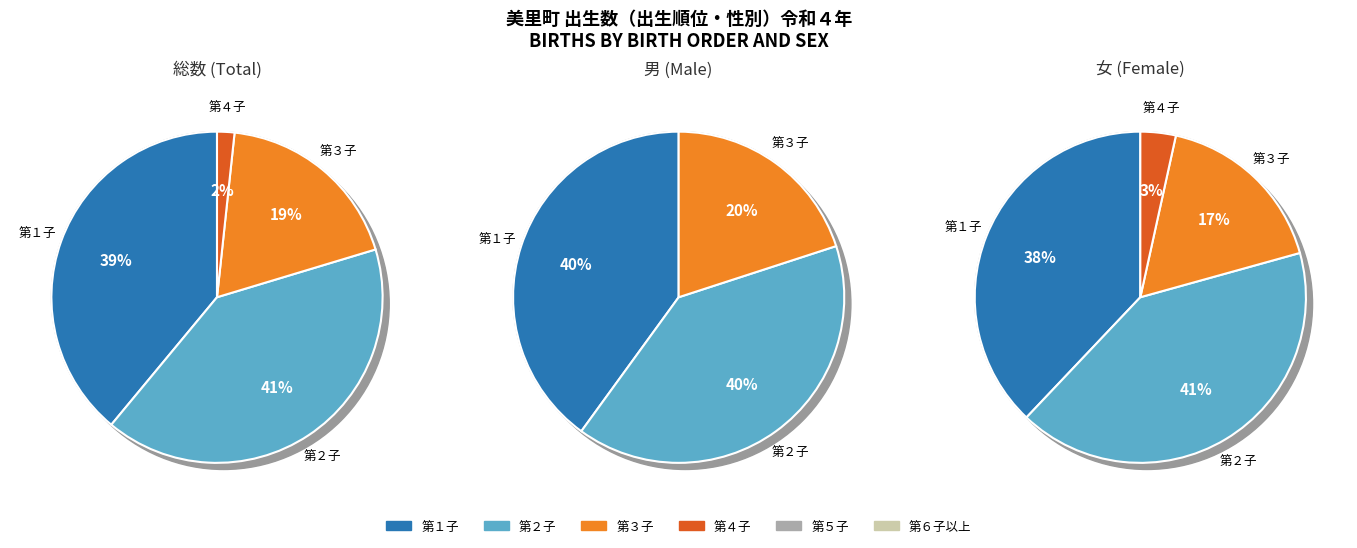

To the nearest percent, what is the combined percentage of 第３子 and 第５子?

19%